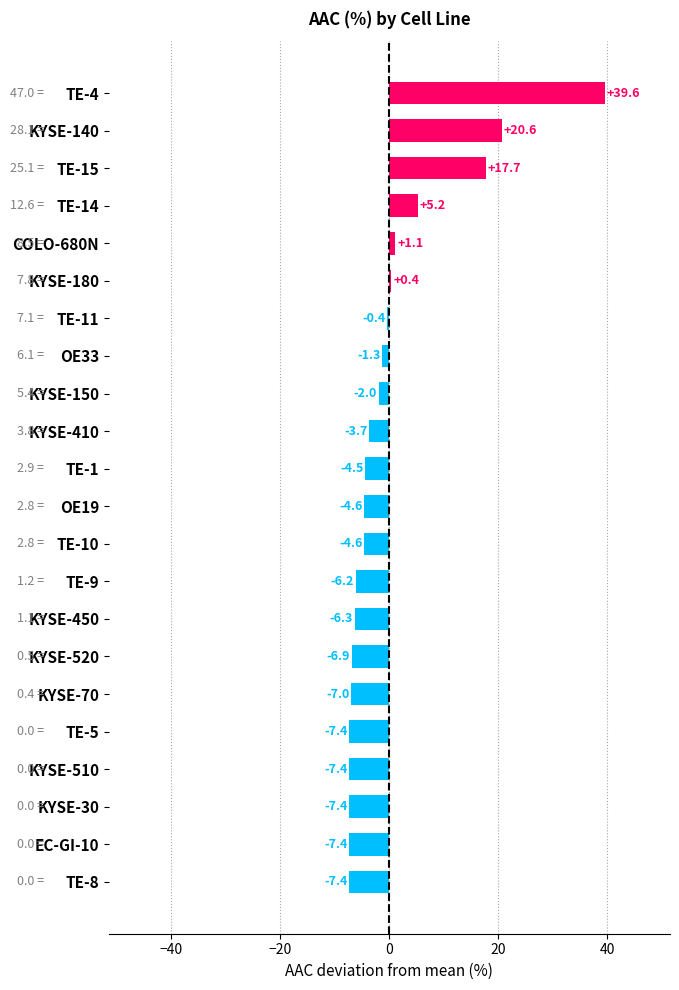

How many values are below -4?

12